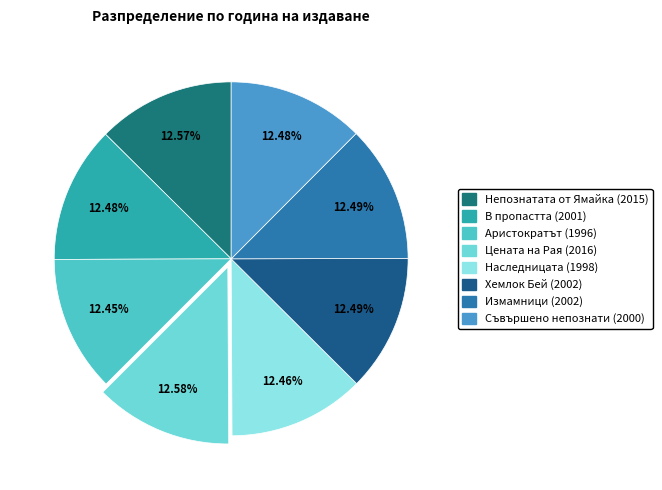

What percentage is NOT represented by Наследницата (1998)?

87.5%